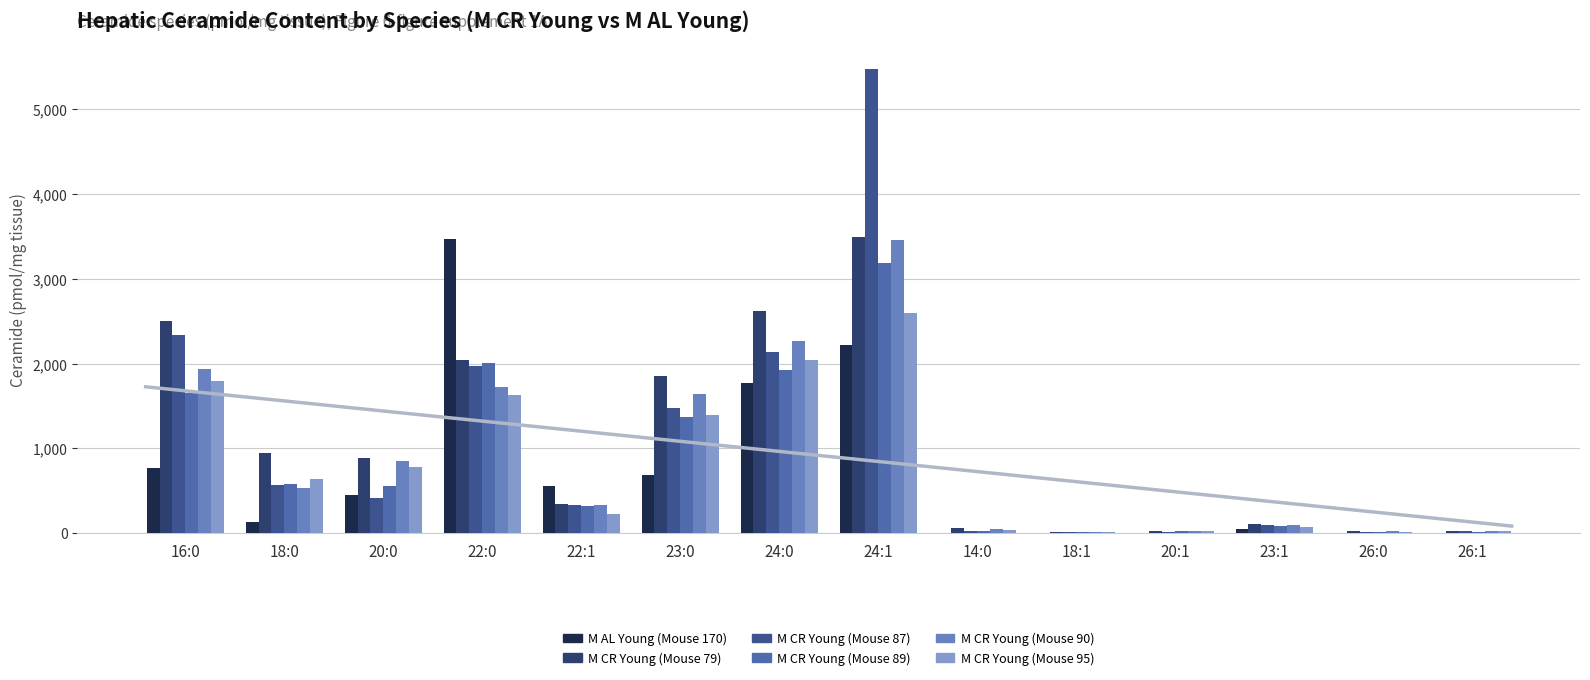

The M CR Young (Mouse 89) series shows 1920.9 at 24:0. True or false?

True